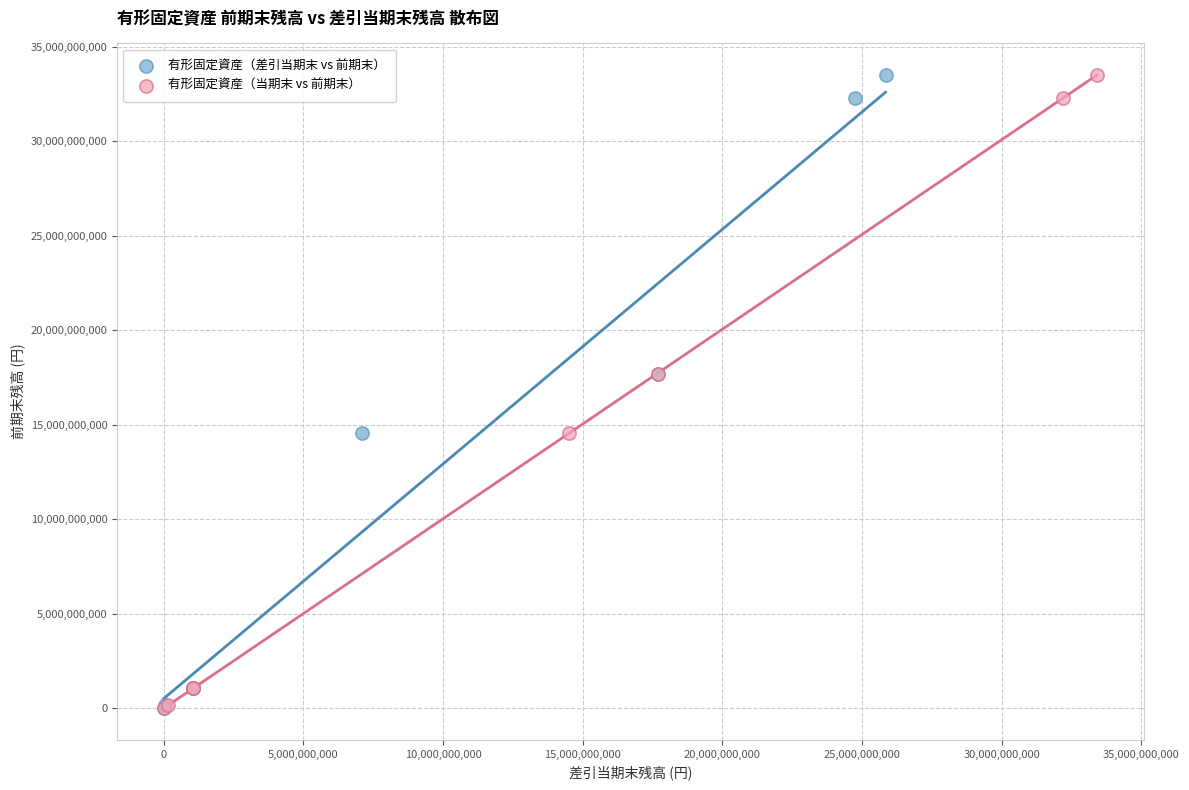

What are all the series names shown in the legend?

有形固定資産（差引当期末 vs 前期末）, 有形固定資産（当期末 vs 前期末）